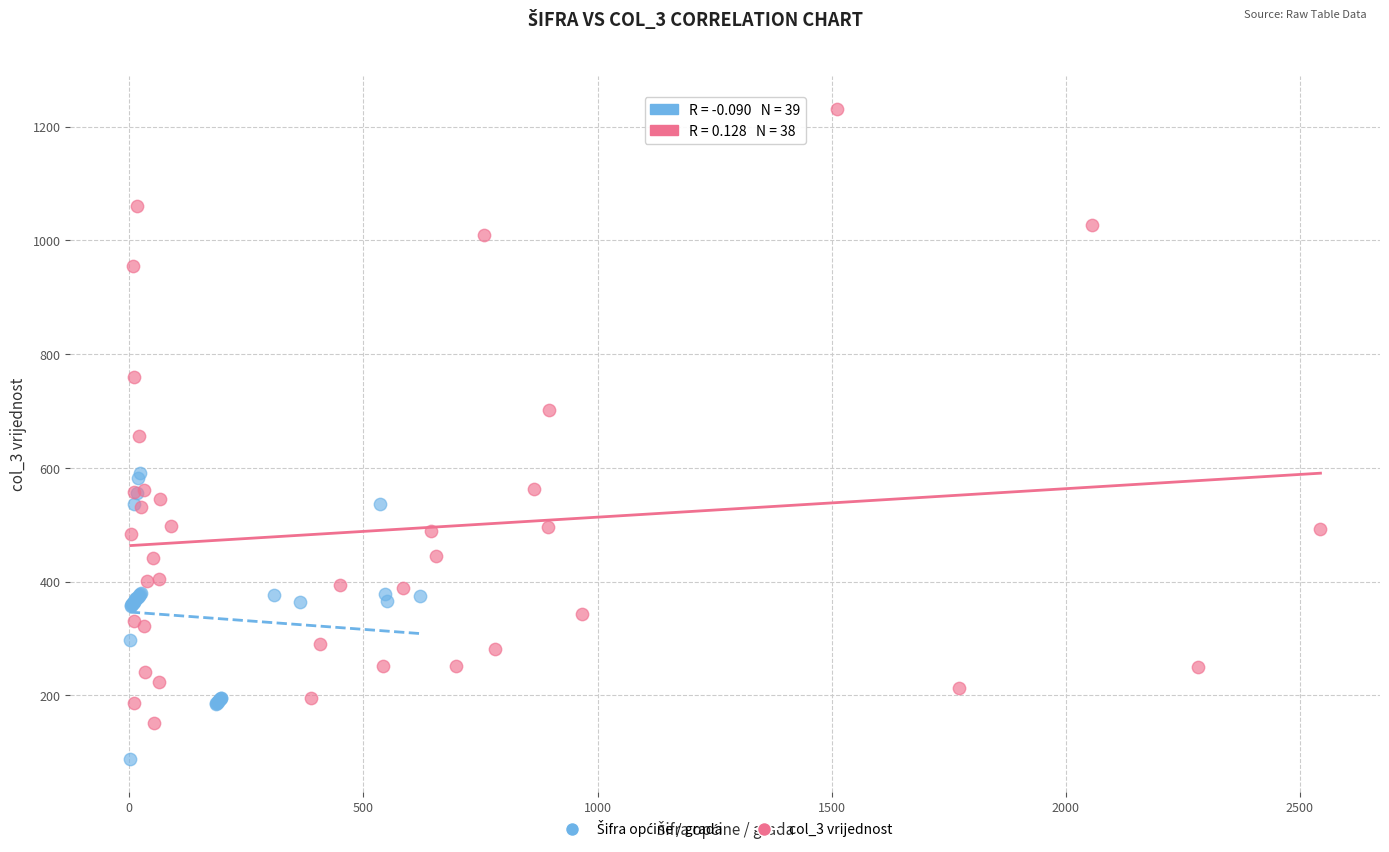

Which series contains the highest Y value?

col_3 vrijednost